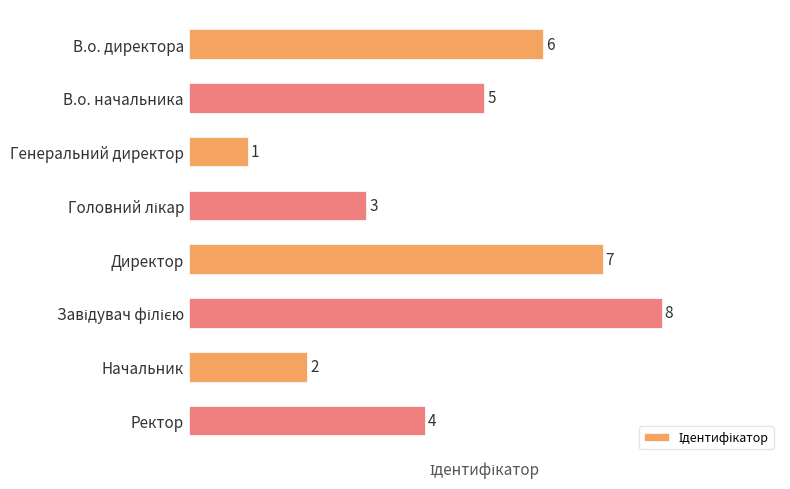

What is the difference between the maximum and second lowest values?

6